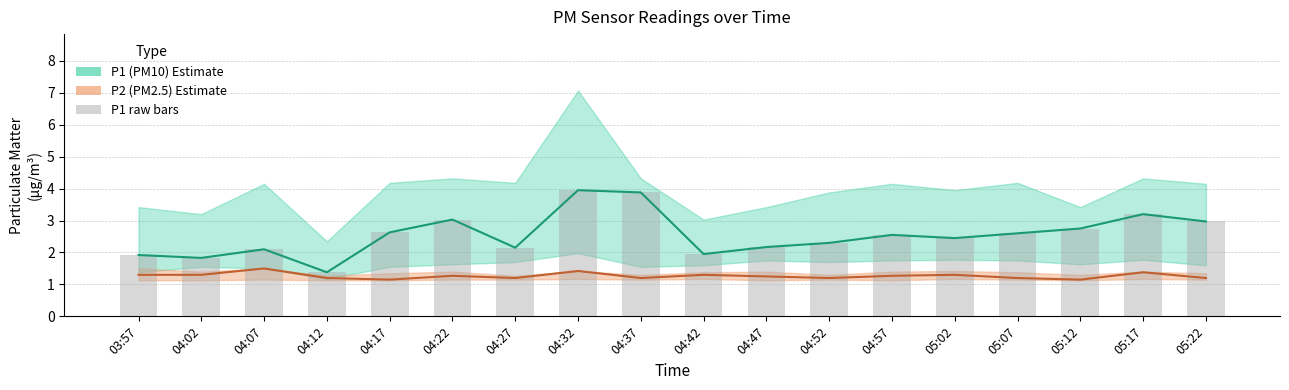

What is the value of the P1 raw bar at the 14th from the left?

2.5